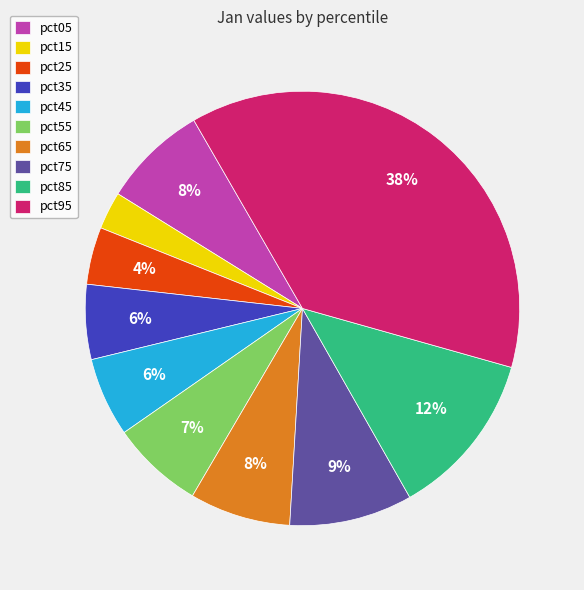

The pct25 slice represents 4% of the pie. True or false?

True